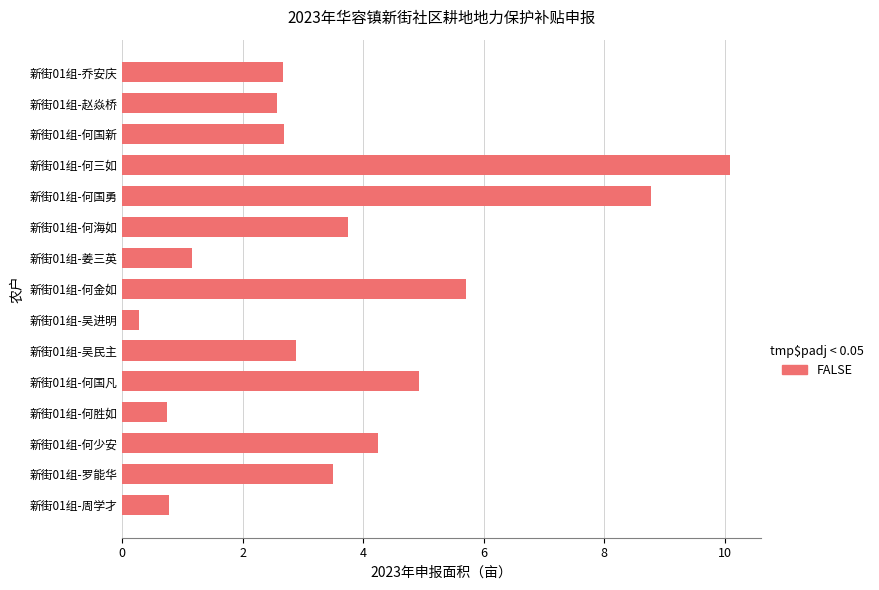

What is the label of the 13th bar from the top?

新街01组-何少安